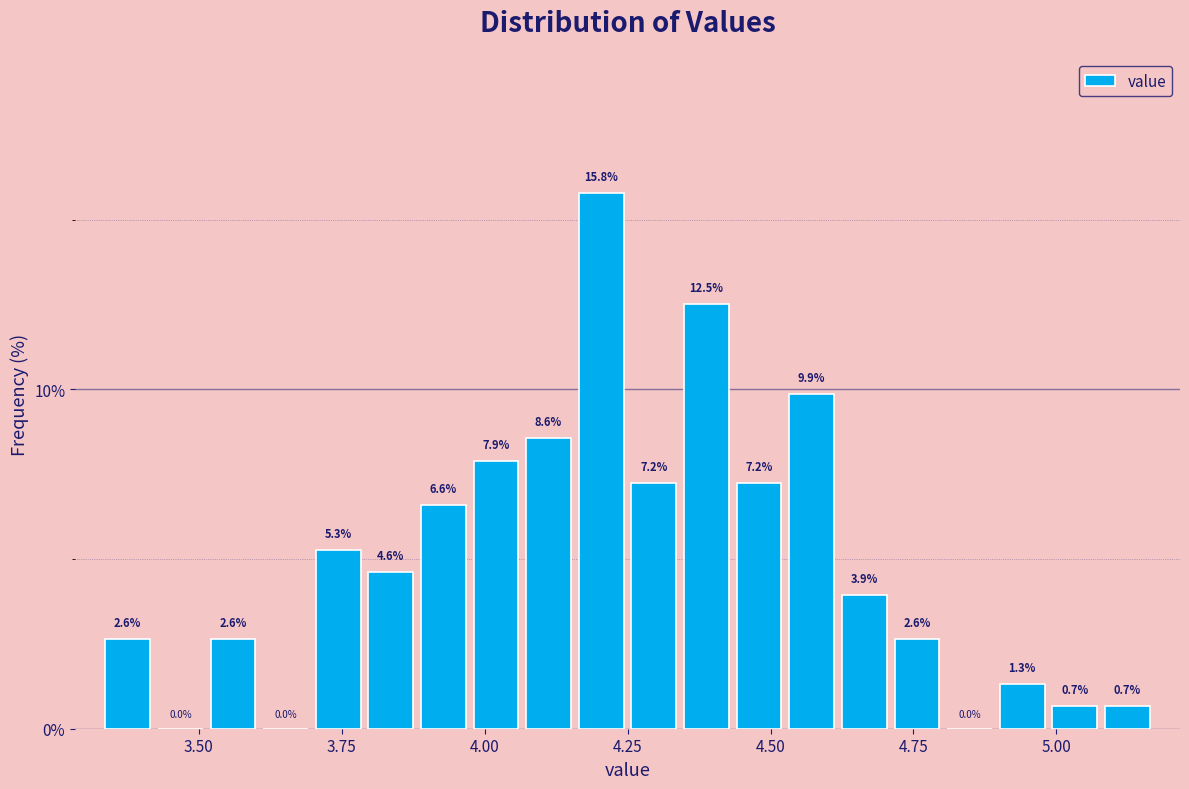

Read against the x-axis, roughly where is the centre of the tallest bar?

4.20